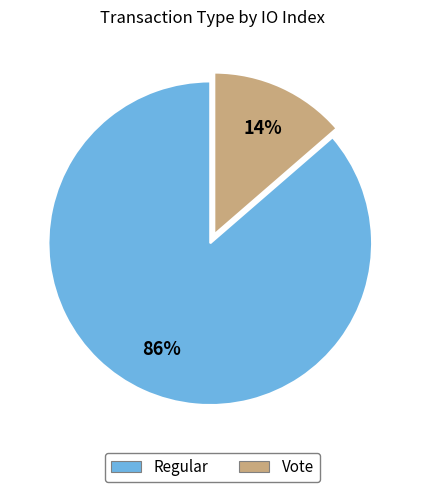

Approximately how many times larger is the value at Vote compared to Regular?

0.2